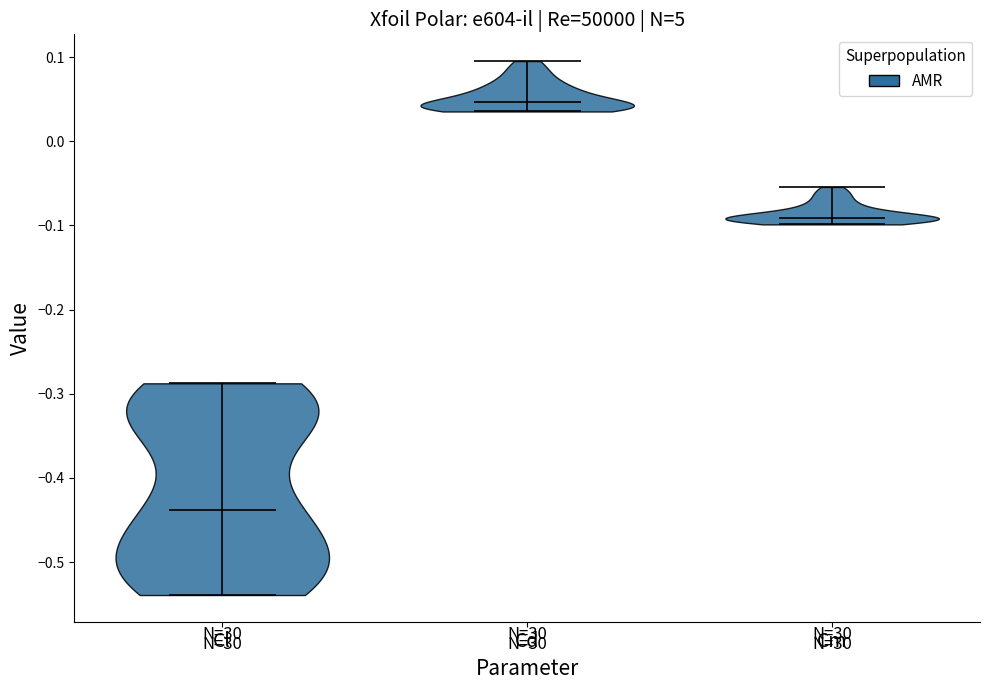

Which violin has the lowest median line?

Cl